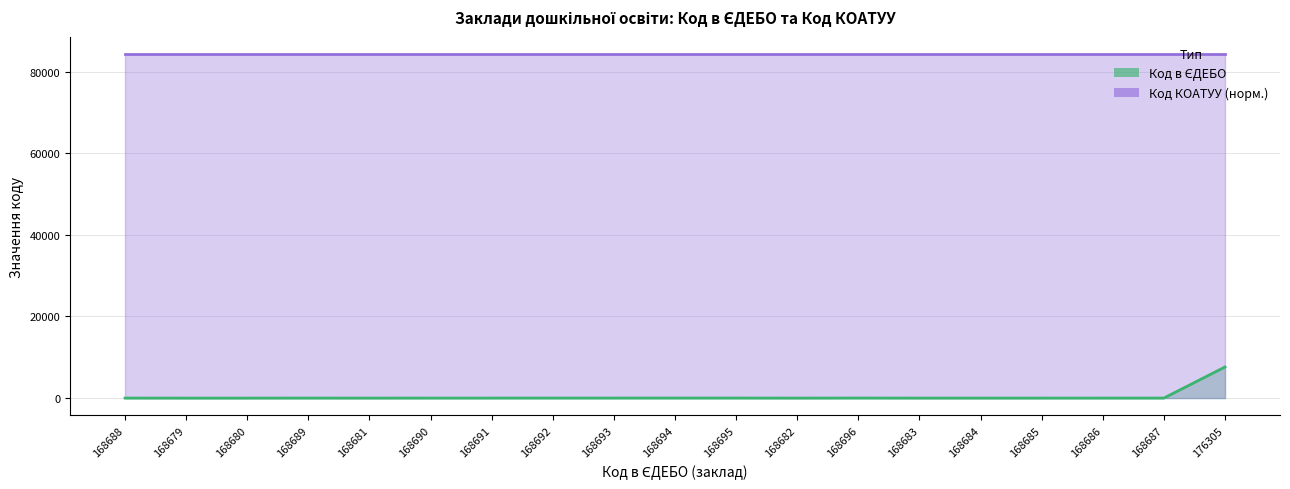

How many points are lower than both their immediate neighbors (excluding endpoints)?

4